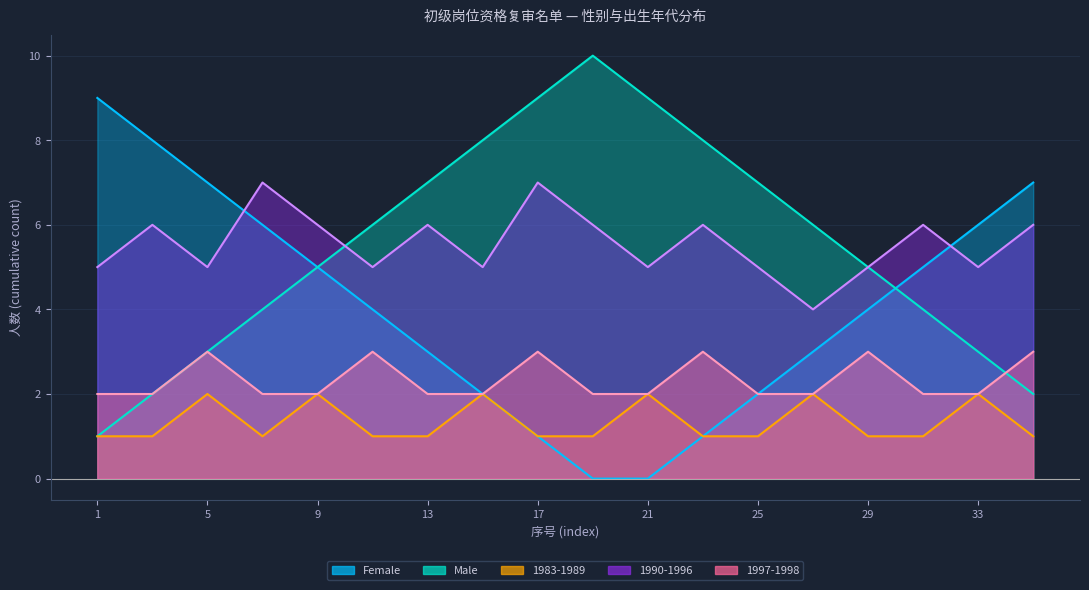

Where is 1990-1996 nearest to the value 5?

1